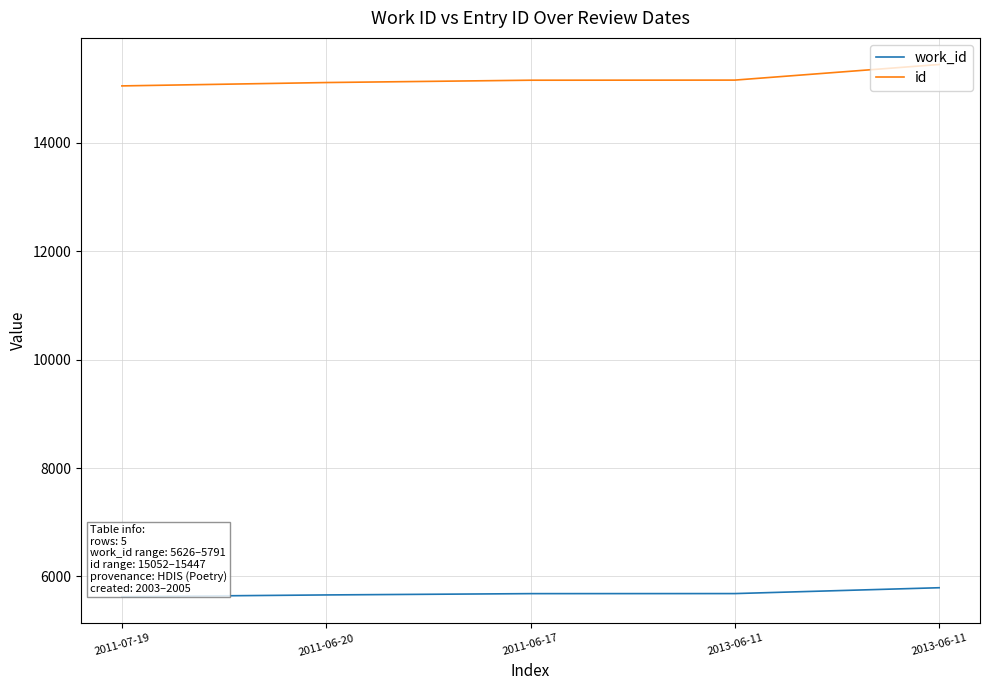

How many lines are shown in the chart?

2